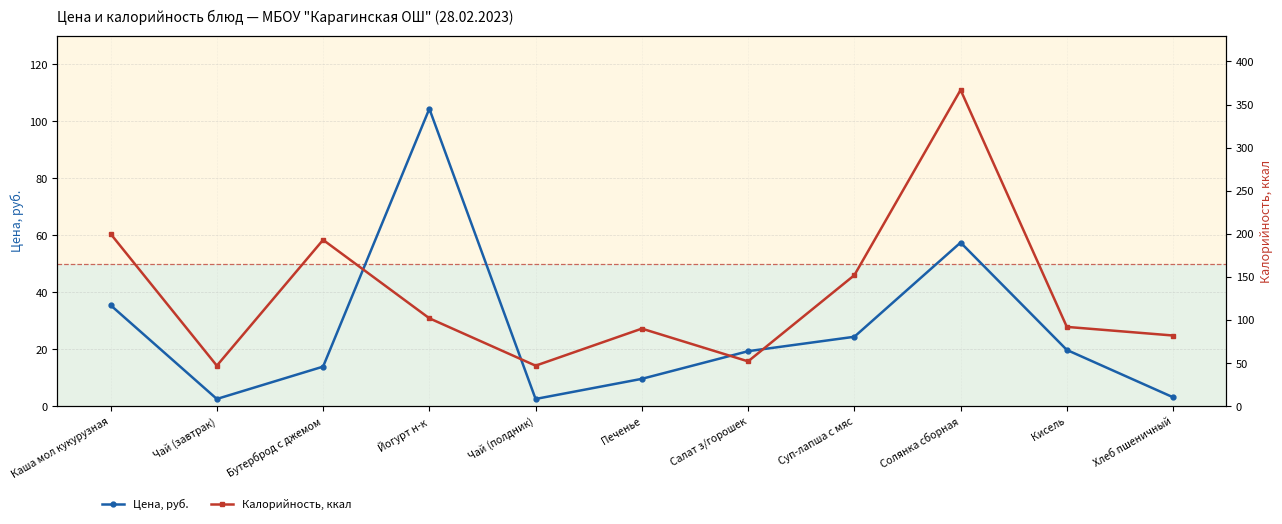

Where do Калорийность, ккал and Цена, руб. first cross each other?

Бутерброд с джемом and Йогурт н-к